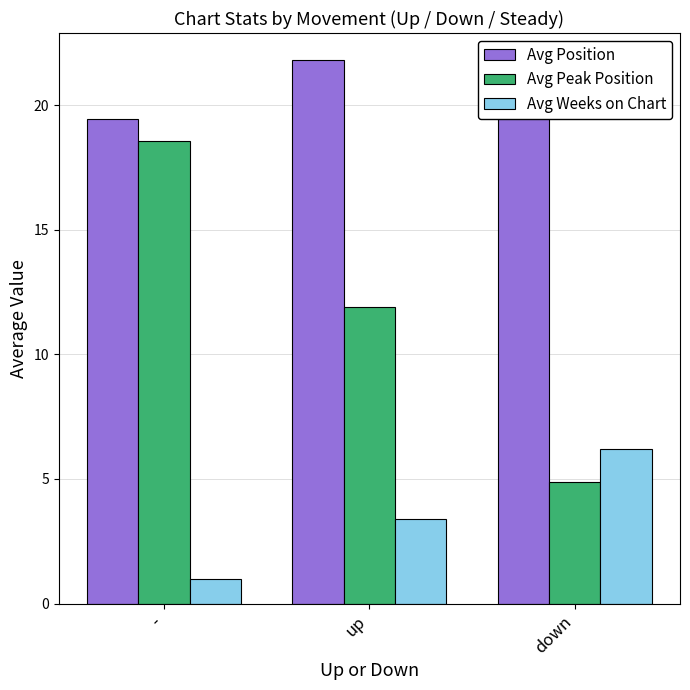

Rank the series by their average value, from highest to lowest.

Avg Position, Avg Peak Position, Avg Weeks on Chart